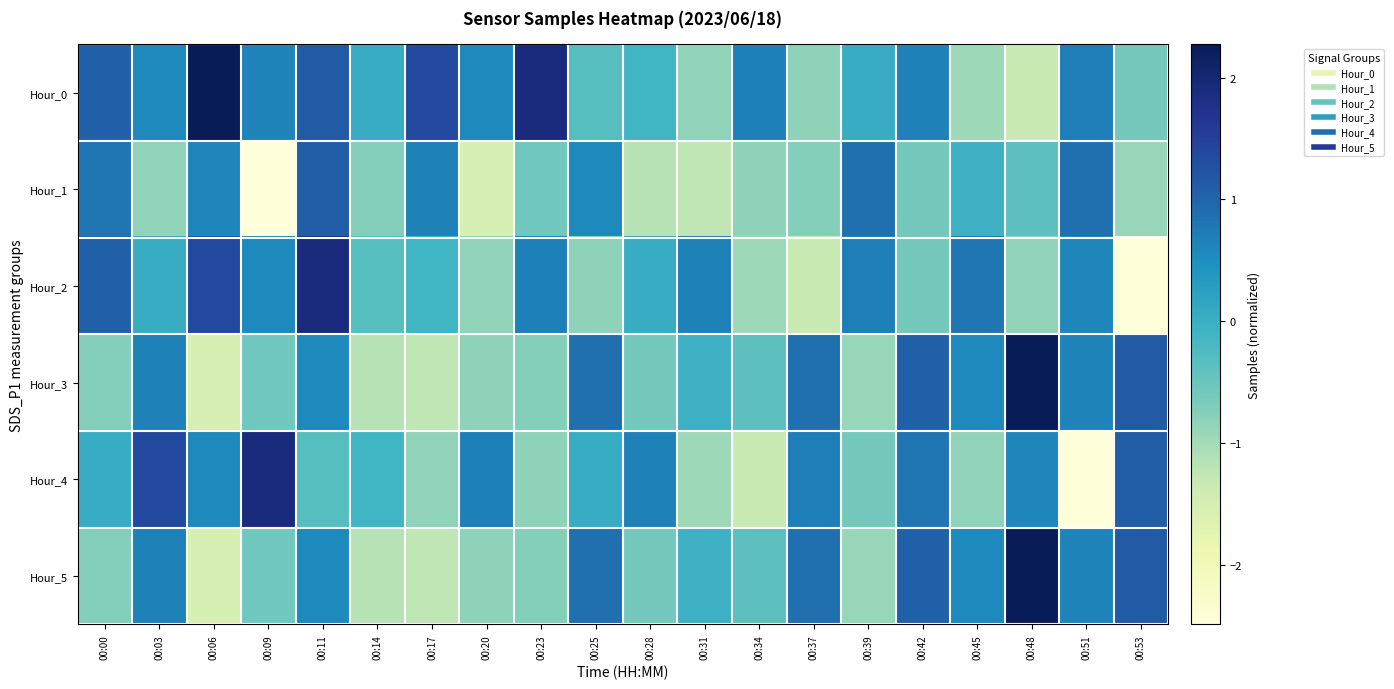

What is the difference between the highest and lowest values at 00:09?

4.4